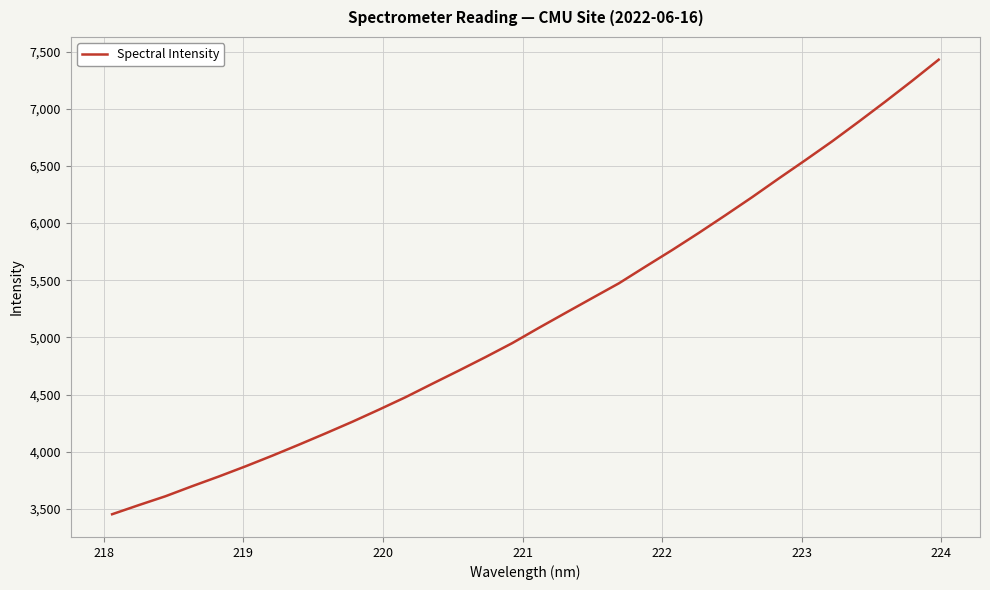

What is the maximum value shown in the chart?

7428.9